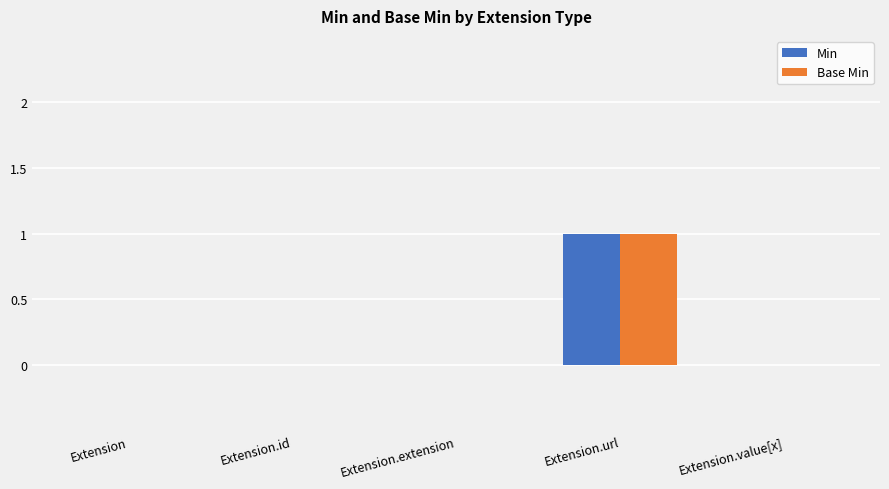

Which category has the highest value across all series?

Extension.url